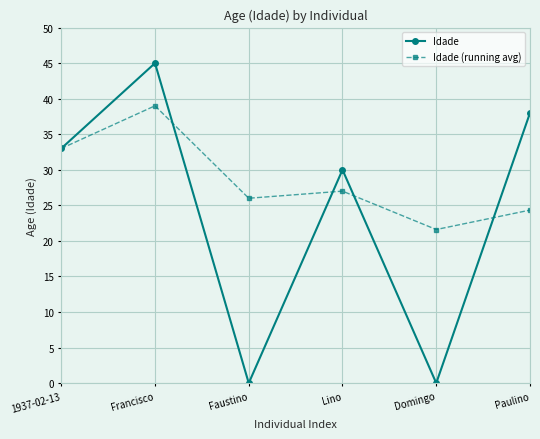

What value does the Idade series have at Francisco?

45.0